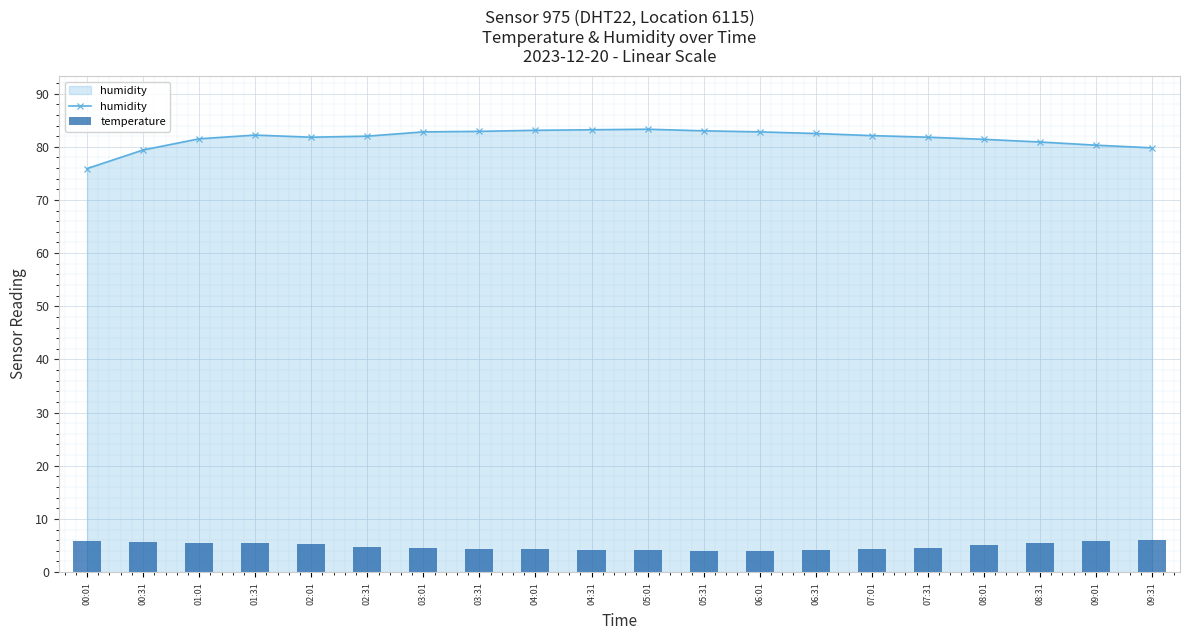

Which has a higher value, 08:31 or 09:01?

08:31